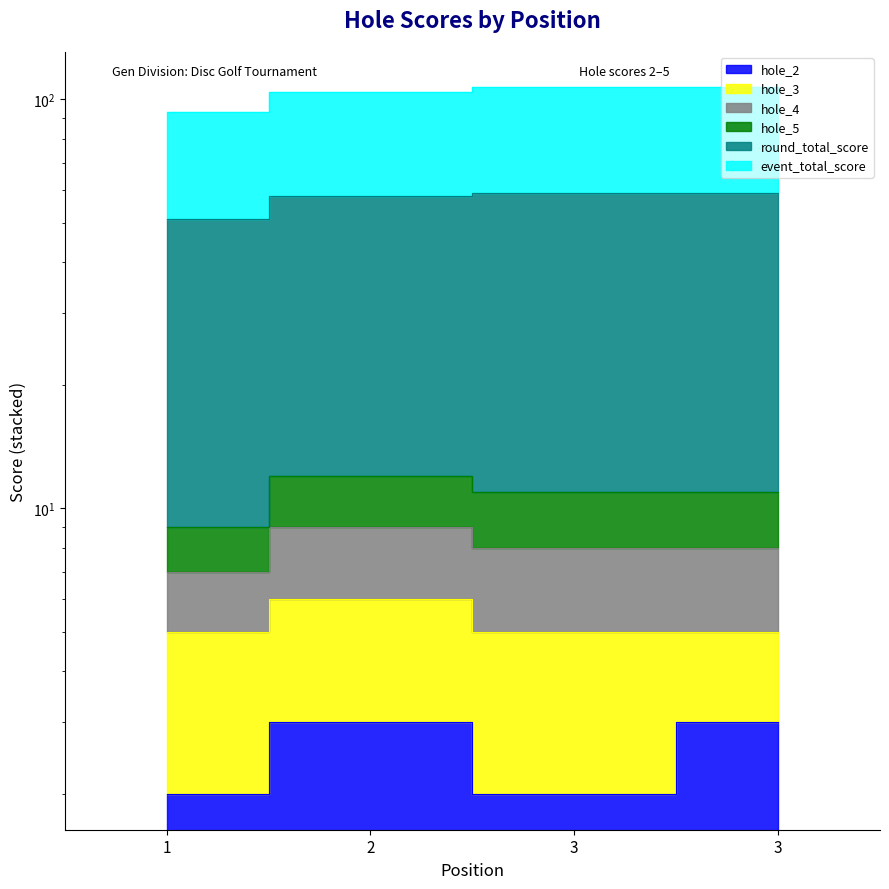

The hole_2 series shows 2 at 3. True or false?

True